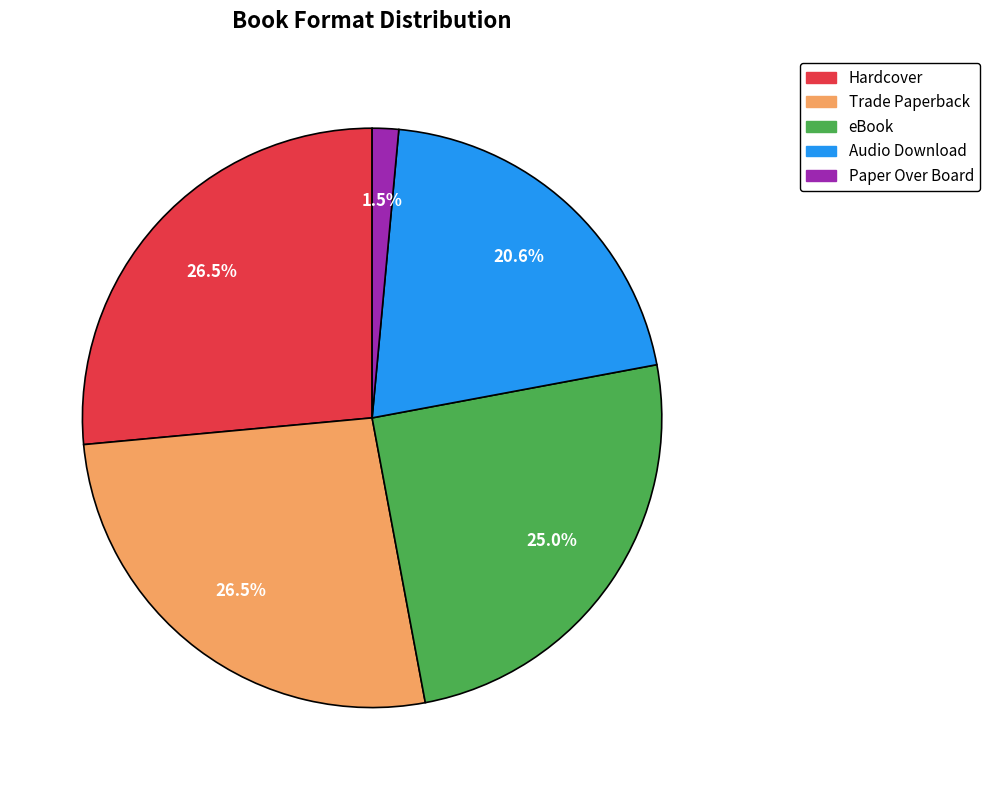

Between Audio Download and Hardcover, which is larger?

Hardcover